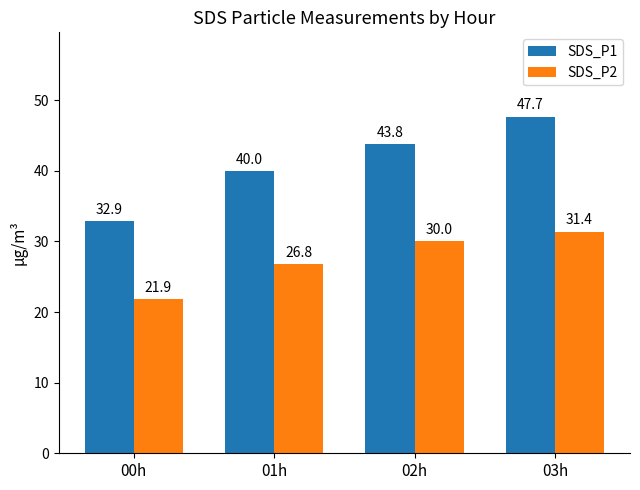

What position from the left is 02h?

3